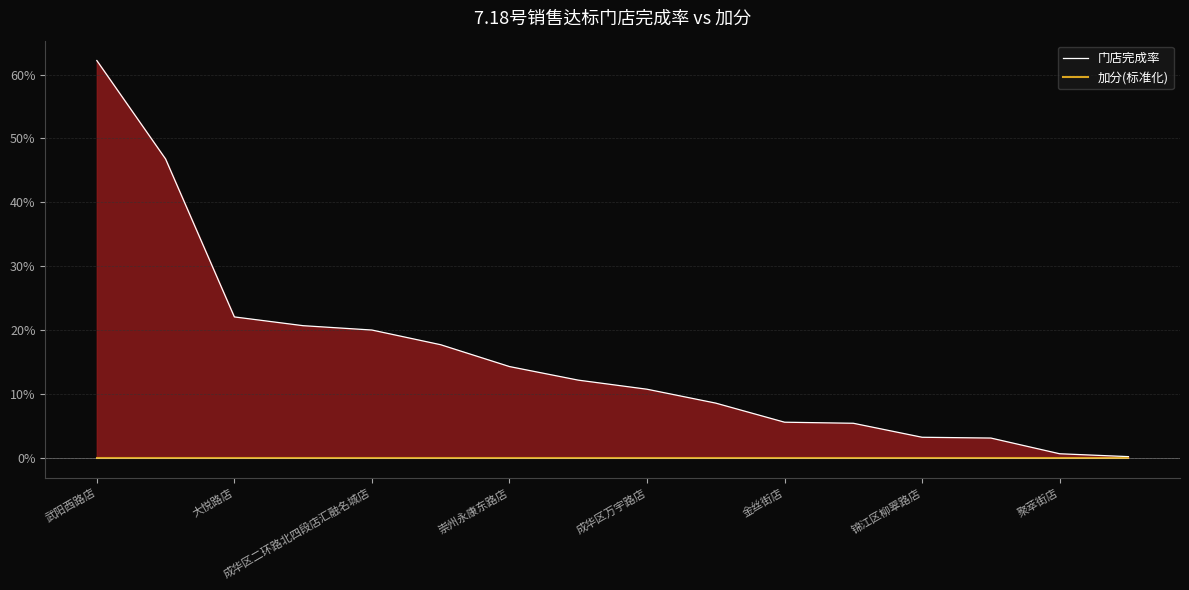

List the labels in order of 加分(标准化) value, largest first.

武阳西路店, 大悦路店, 成华区二环路北四段店汇融名城店, 崇州永康东路店, 成华区万宇路店, 金丝街店, 锦江区柳翠路店, 聚萃街店, 8, 9, 10, 11, 12, 13, 14, 15